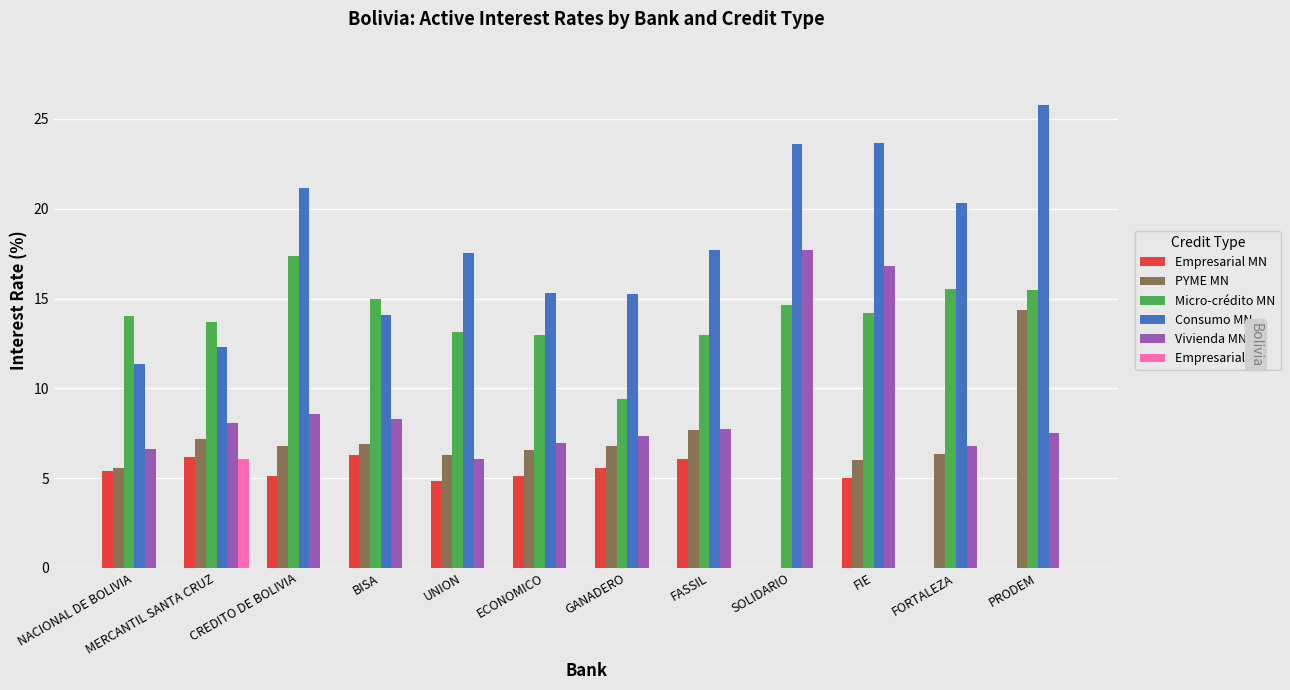

What is the total value across all series at GANADERO?

44.4